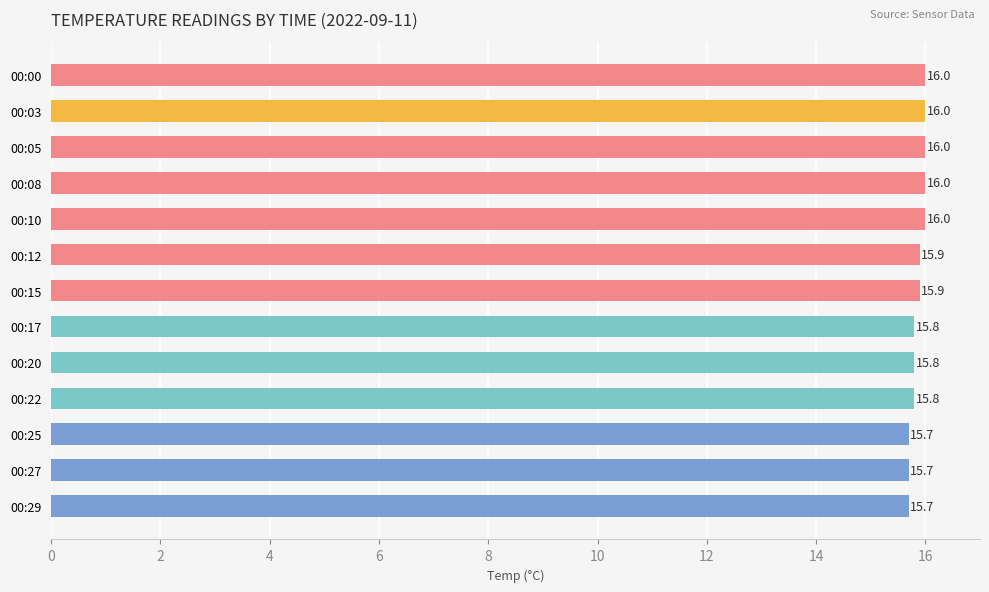

The chart shows a value of 15.8 at 00:22. True or false?

True